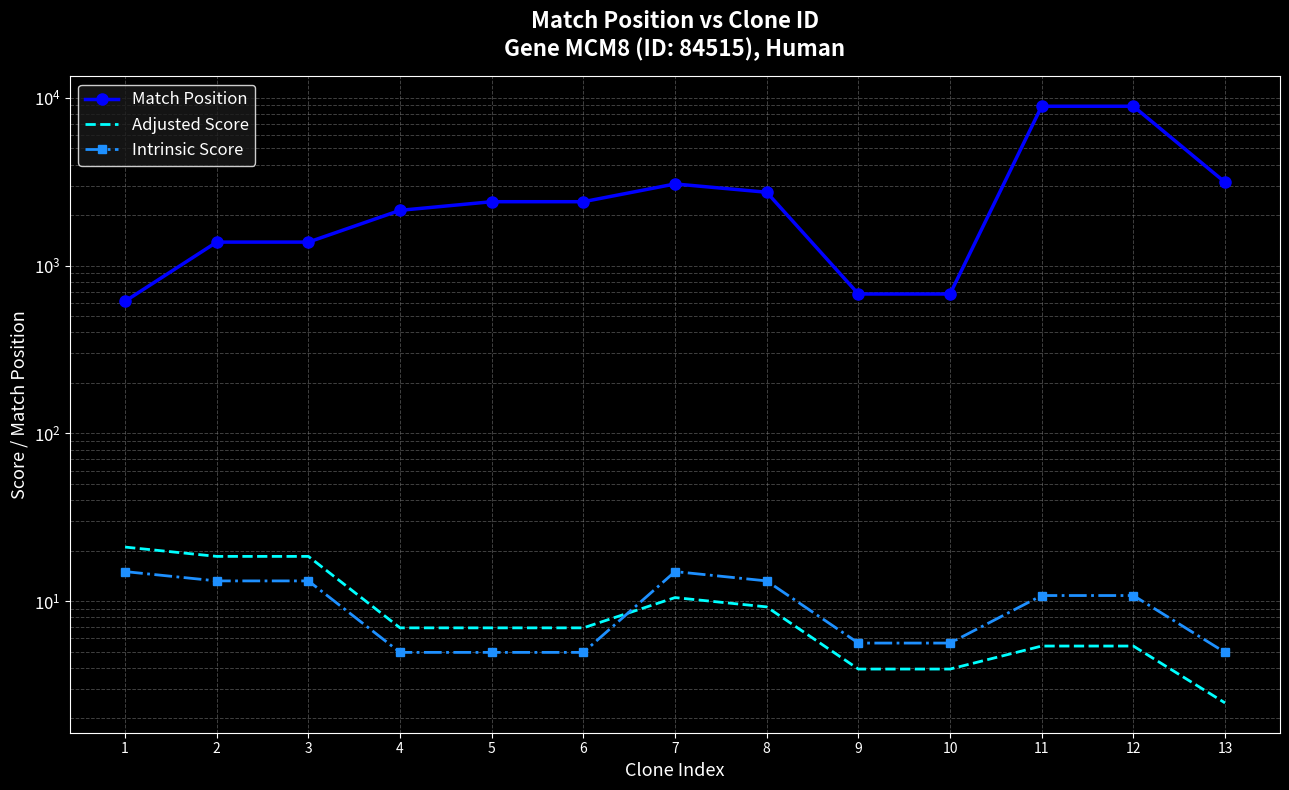

What is the maximum value shown in the chart?

8904.0